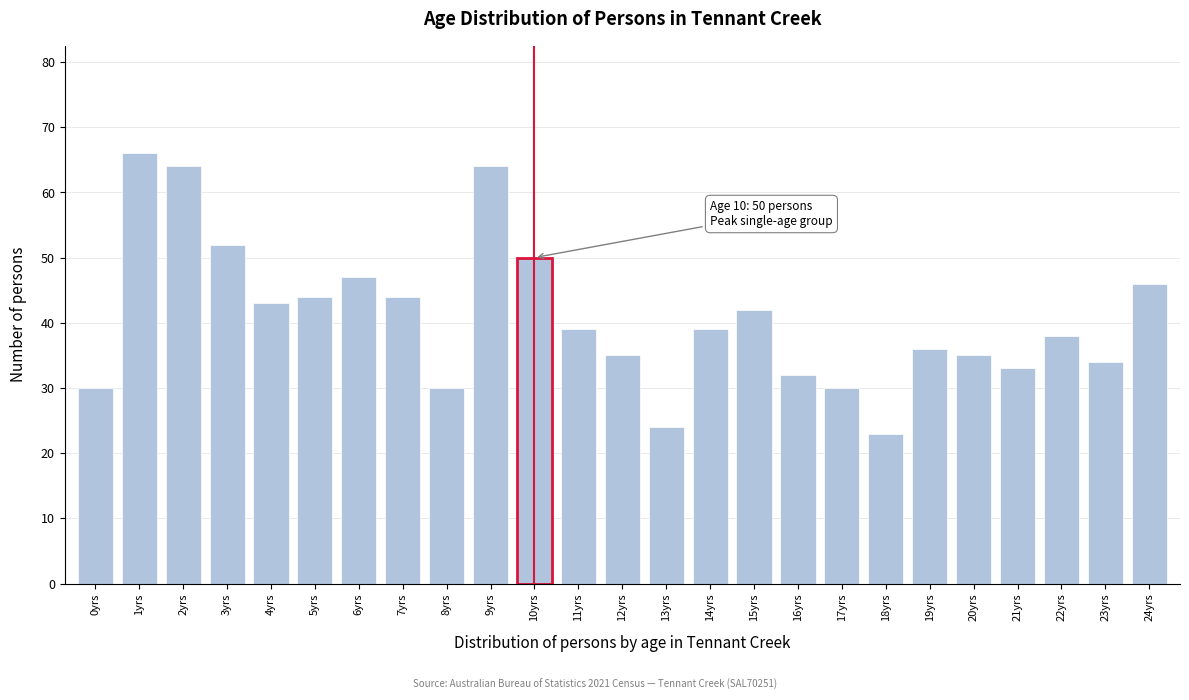

Reading right to left, list all the values displayed in this chart.

46	34	38	33	35	36	23	30	32	42	39	24	35	39	50	64	30	44	47	44	43	52	64	66	30